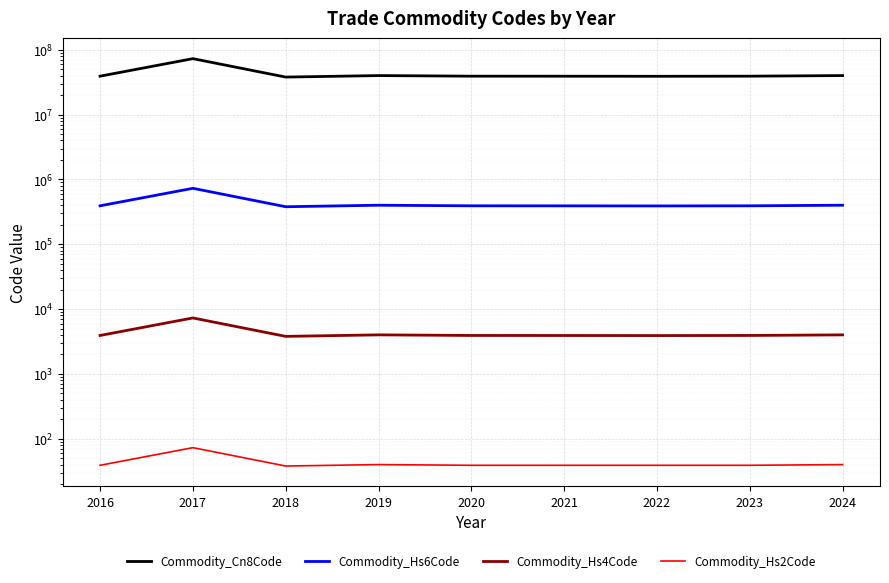

What is the difference between the second highest and minimum values in the Commodity_Hs4Code series?

209